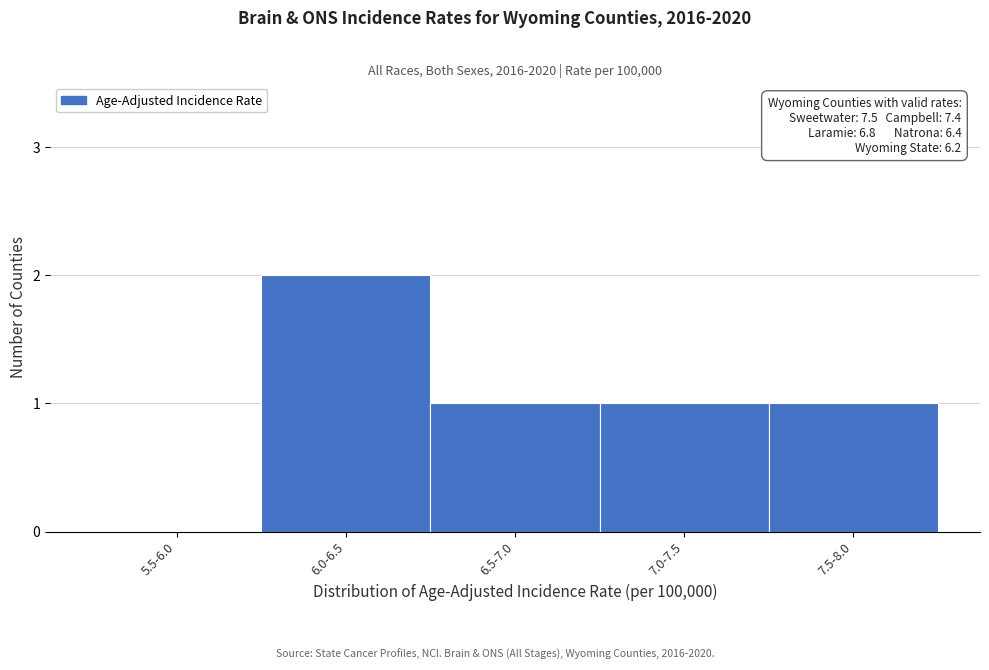

Reading left to right, transcribe all the data shown in this chart.

5.5-6.0=0	6.0-6.5=2	6.5-7.0=1	7.0-7.5=1	7.5-8.0=1